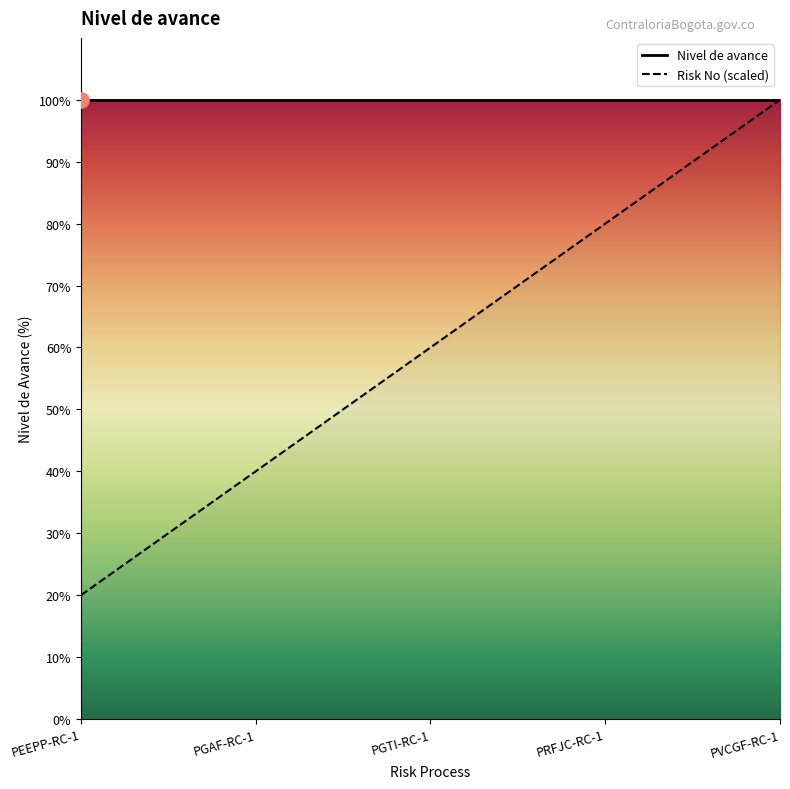

Between PGAF-RC-1 and PGTI-RC-1, which is larger?

PGTI-RC-1